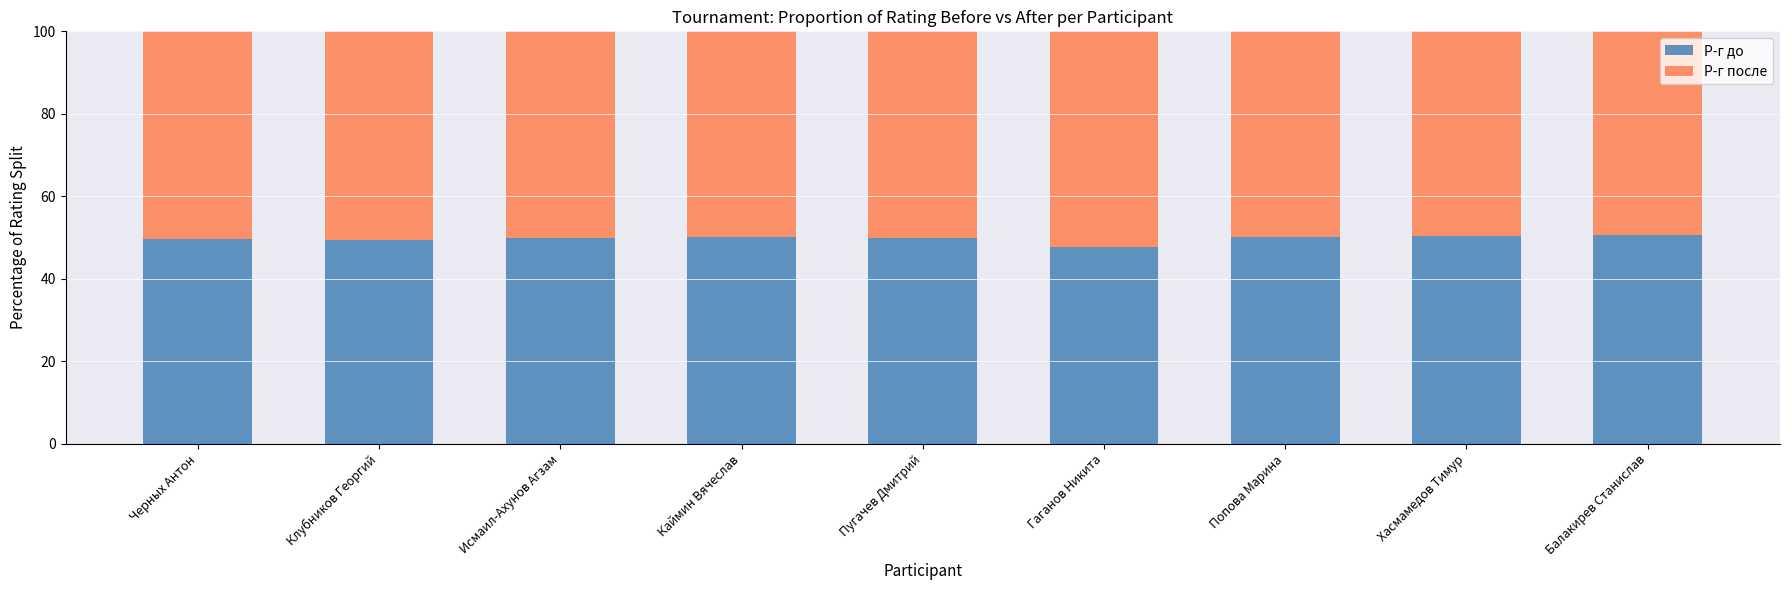

What are all the series names shown in the legend?

Р-г до, Р-г после